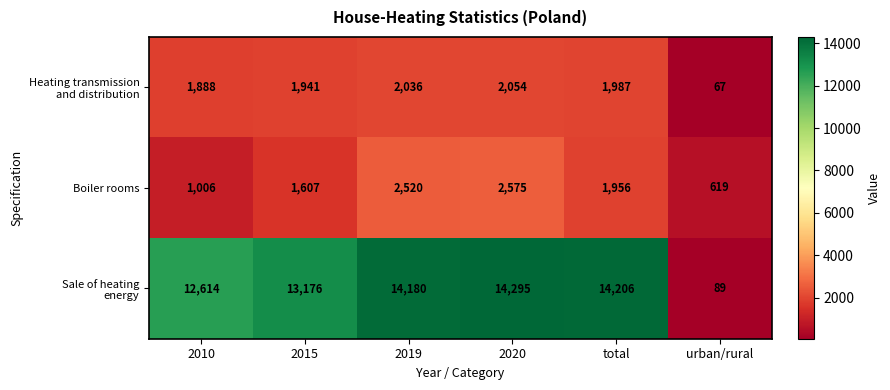

At which category is the sum across all series the highest?

2020